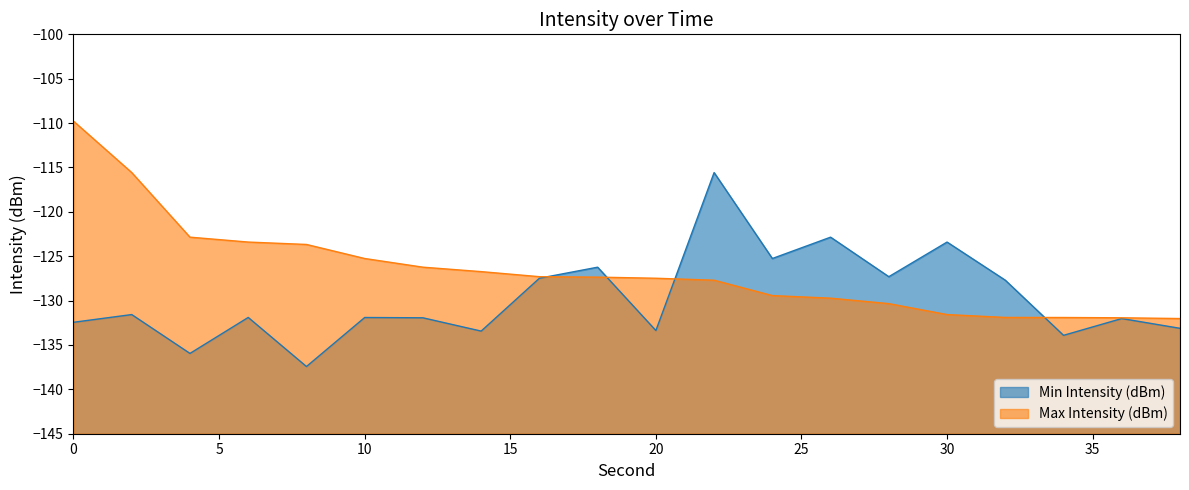

Does the chart display data point markers on the line(s)?

No